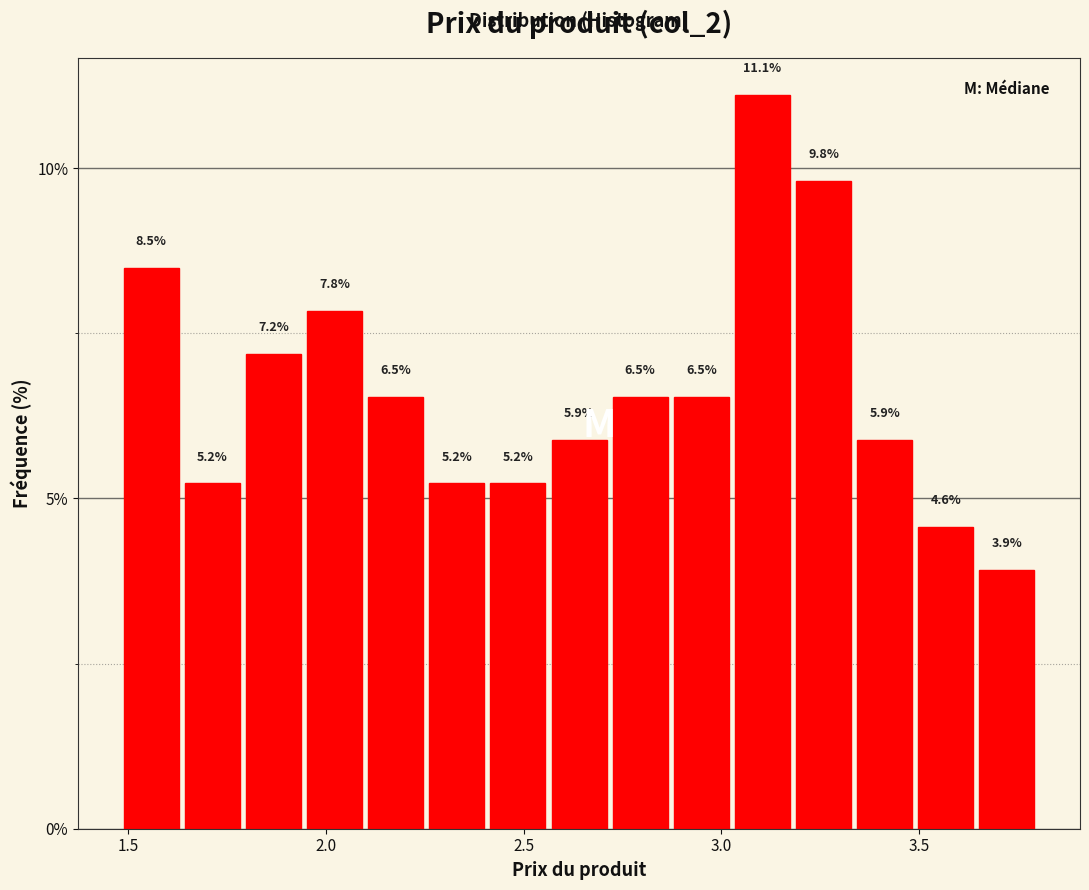

Around what value on the x-axis is the tallest bar? Give the approximate position of its centre, as read against the axis.

3.10